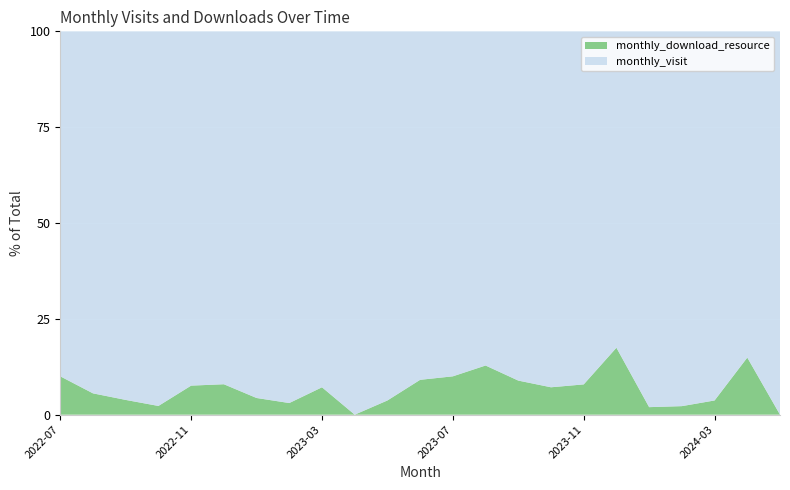

Reading right to left, extract all data points from this chart.

monthly_visit: 8	40	26	44	50	52	35	26	41	34	27	20	26	25	26	32	22	58	61	43	25	17	9
monthly_download_resource: 0	7	1	1	1	11	3	2	4	5	3	2	1	0	2	1	1	5	5	1	1	1	1